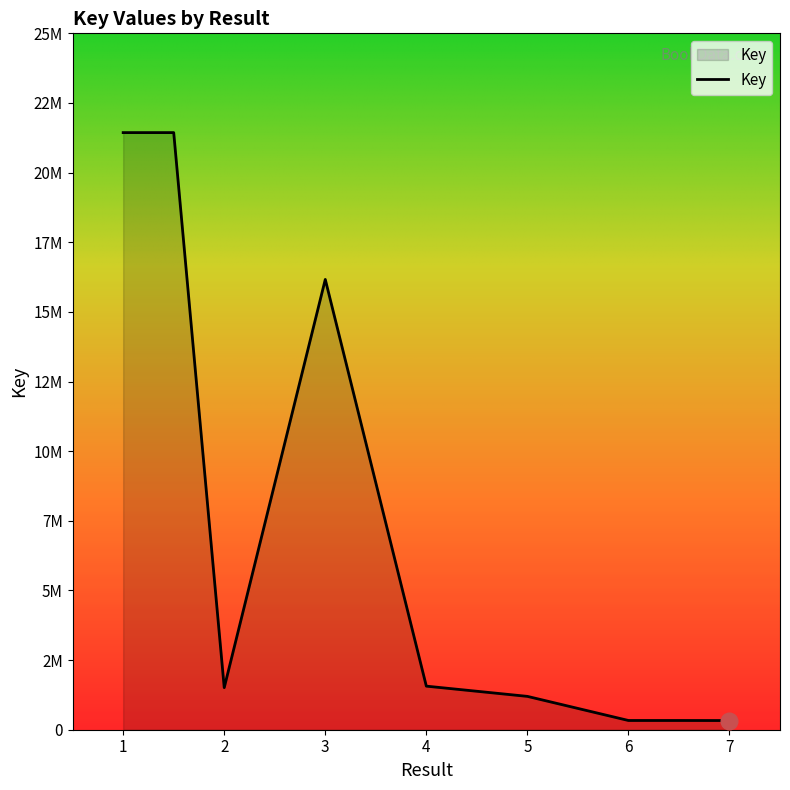

Does the chart display data point markers on the line(s)?

No